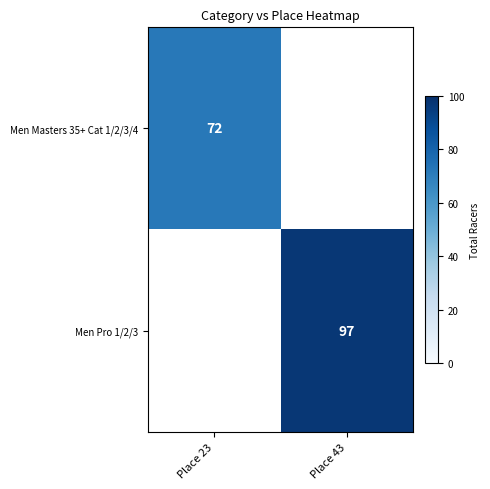

True or false: Men Masters 35+ Cat 1/2/3/4 has a value of 72 at Place 23.

True